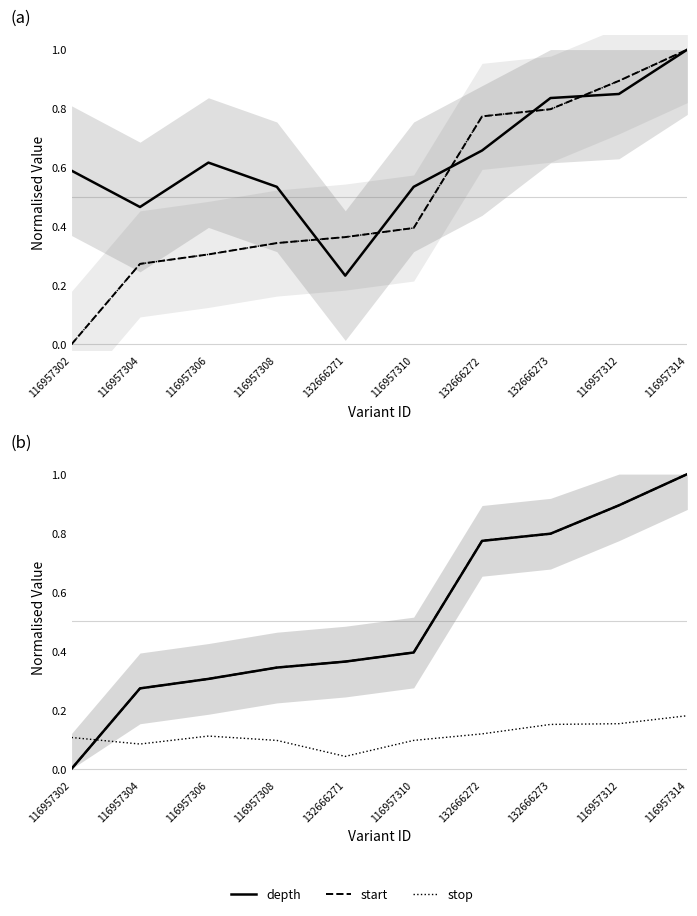

What is the total value across all series at 132666273?

2.6